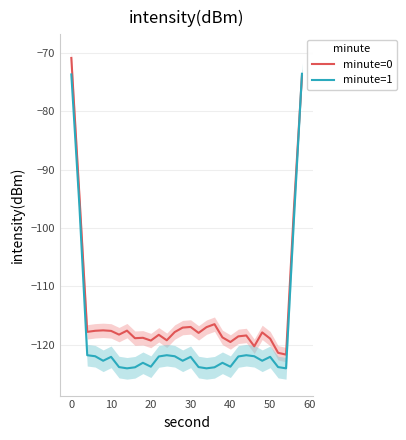

What is the value of the minute=0 point at the 24th from the left?

-120.3